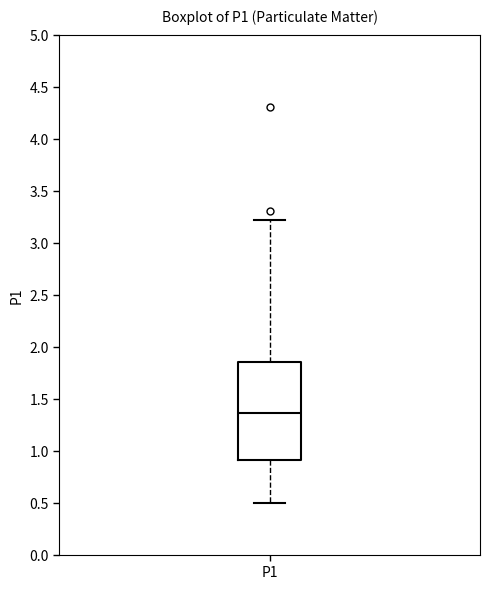

Transcribe this box plot: give where the median line is, the range the box spans, and where the two whiskers end, as read against the y-axis. The values are not printed on the chart, so give them approximately, as read against the axis.

median 1.35, box 0.90 to 1.85, whiskers 0.50 to 3.20